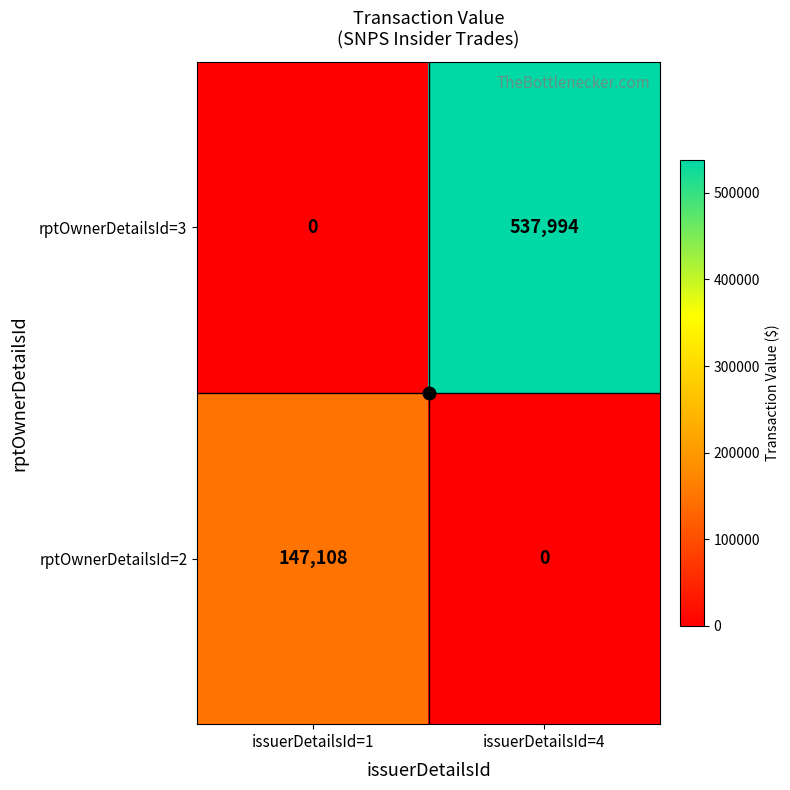

What is the spread (max minus min) of values at issuerDetailsId=1?

147108